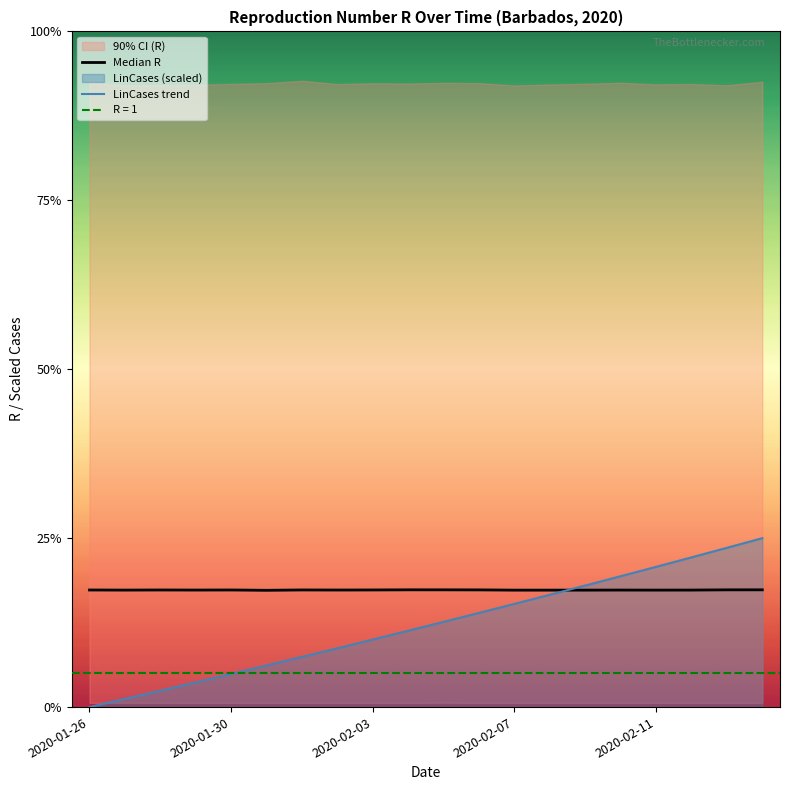

Is the value of LinCases trend at 2020-01-30 greater than the value of Median R at 2020-02-07?

No